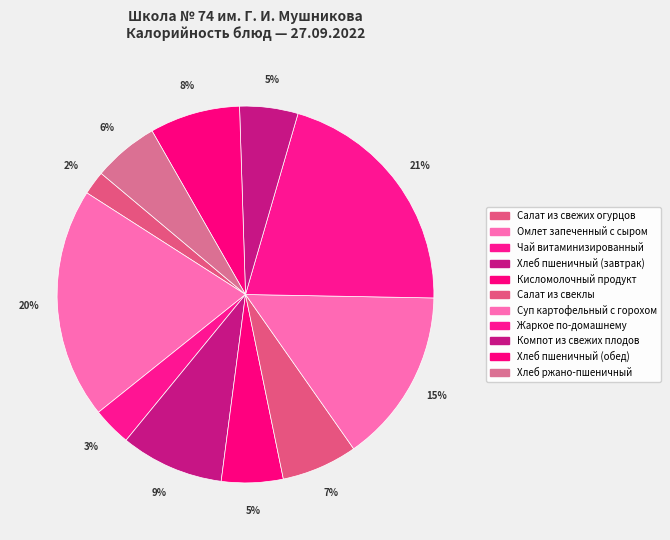

What percentage is the Чай витаминизированный slice, to the nearest percent?

3%